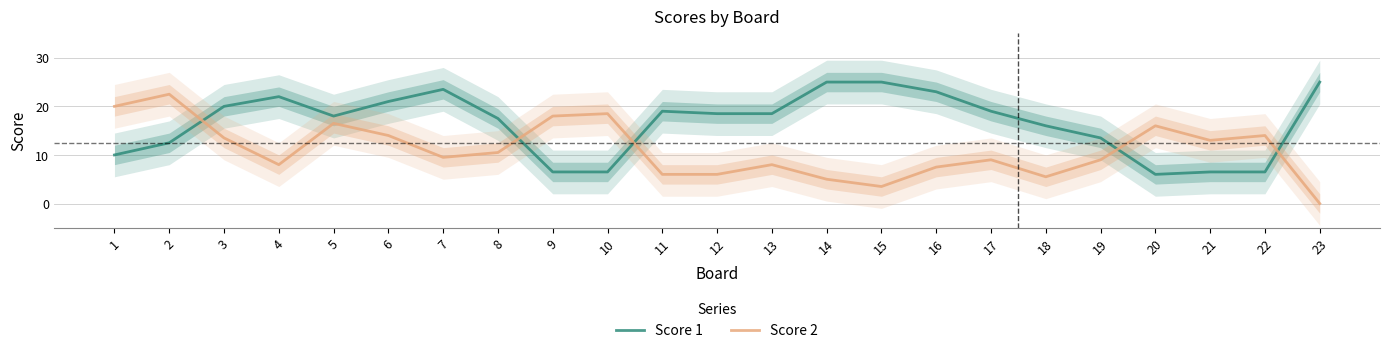

Which series has the largest range (max minus min)?

Score 2